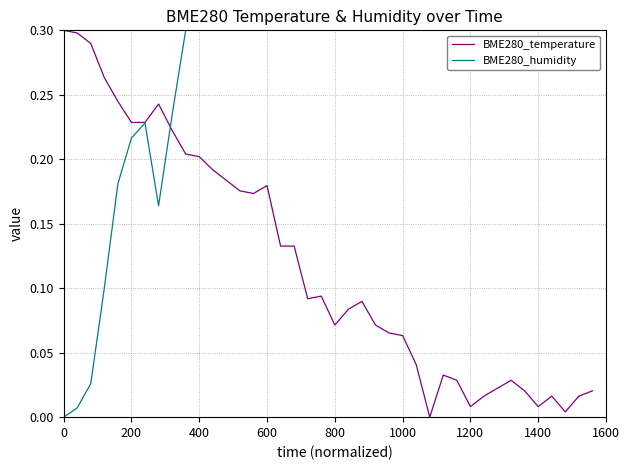

Rank the series by their average value, from lowest to highest.

BME280_temperature, BME280_humidity